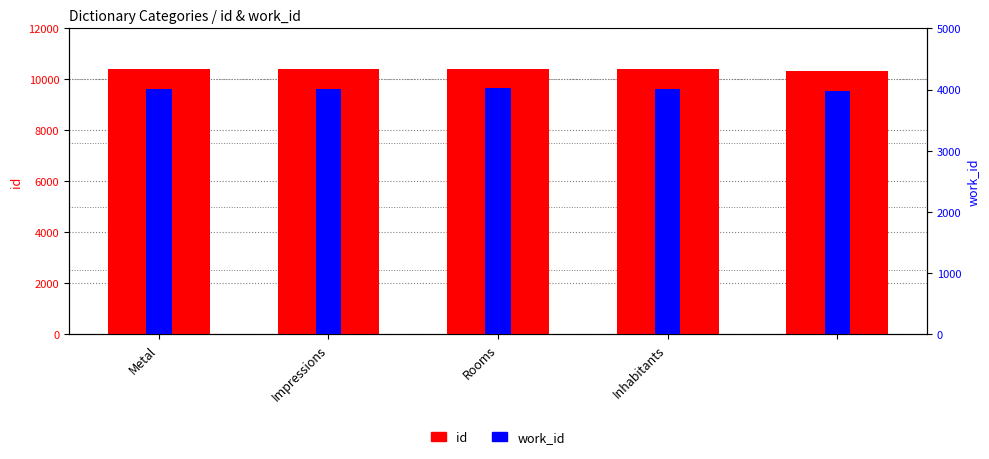

At which category is the sum across all series the highest?

Inhabitants